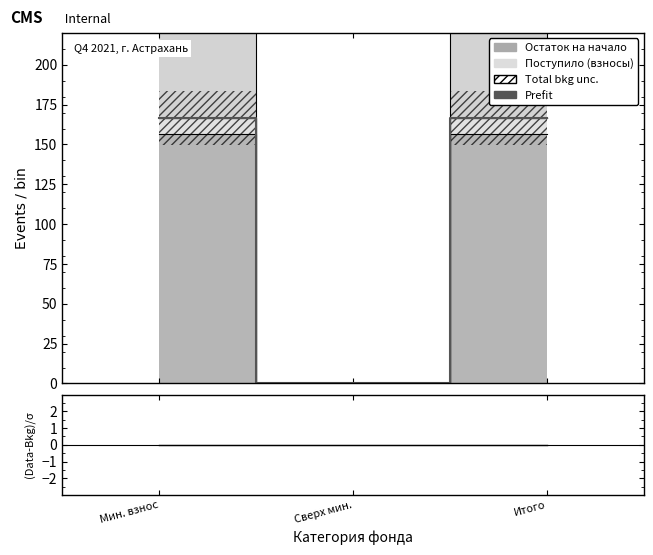

At which category is the sum across all series the highest?

Мин. взнос